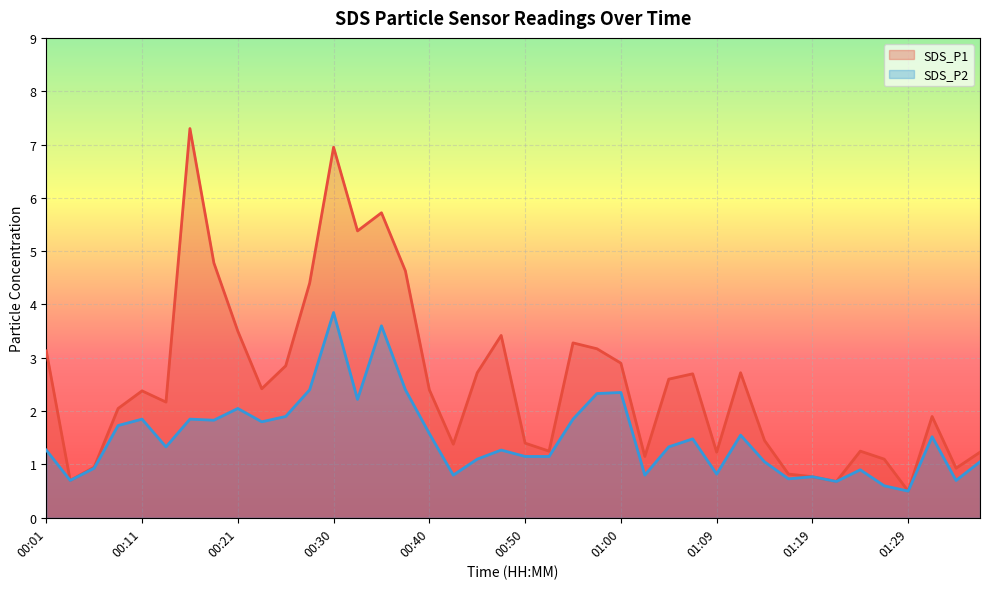

Reading right to left, what are all the values shown in this chart?

SDS_P1: 1.2	0.9	1.9	0.5	1.1	1.2	0.7	0.8	0.8	1.4	2.7	1.2	2.7	2.6	1.1	2.9	3.2	3.3	1.2	1.4	3.4	2.7	1.4	2.4	4.6	5.7	5.4	7.0	4.4	2.9	2.4	3.5	4.8	7.3	2.2	2.4	2.0	0.9	0.7	3.1
SDS_P2: 1.1	0.7	1.5	0.5	0.6	0.9	0.7	0.8	0.7	1.1	1.6	0.8	1.5	1.3	0.8	2.4	2.3	1.9	1.1	1.1	1.3	1.1	0.8	1.6	2.4	3.6	2.2	3.9	2.4	1.9	1.8	2.0	1.8	1.9	1.3	1.9	1.7	0.9	0.7	1.3